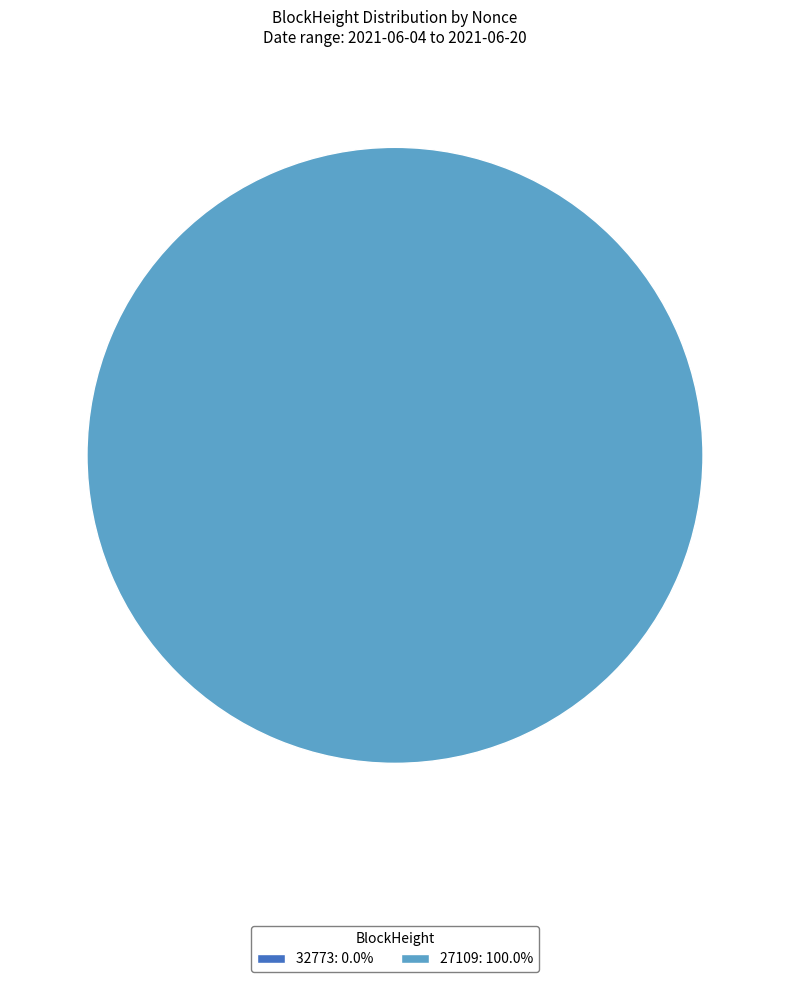

What percentage is the 27109 slice, to the nearest percent?

100%